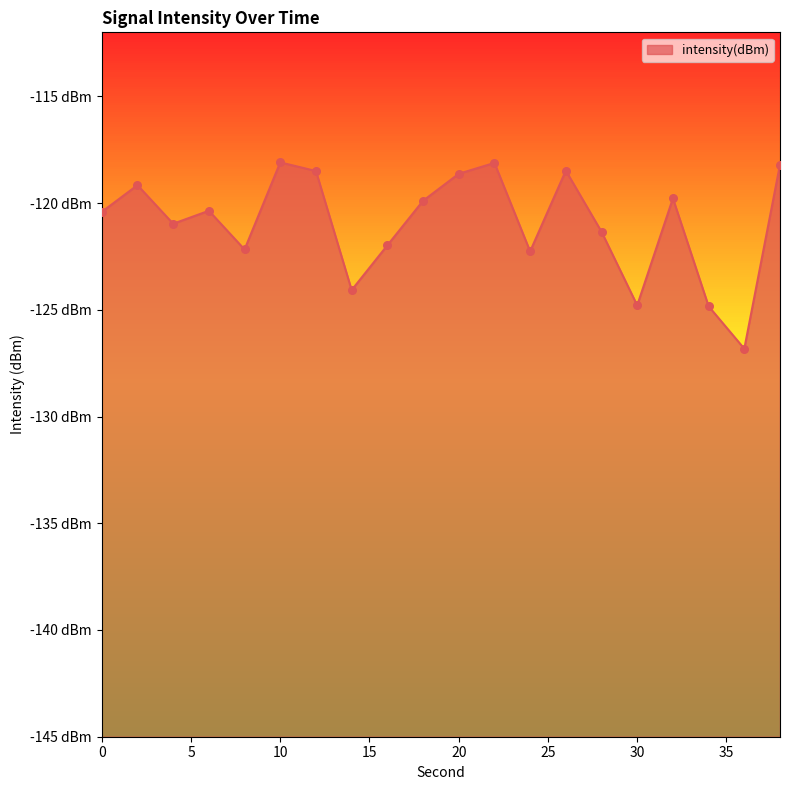

Between 18 and 2, which is larger?

2